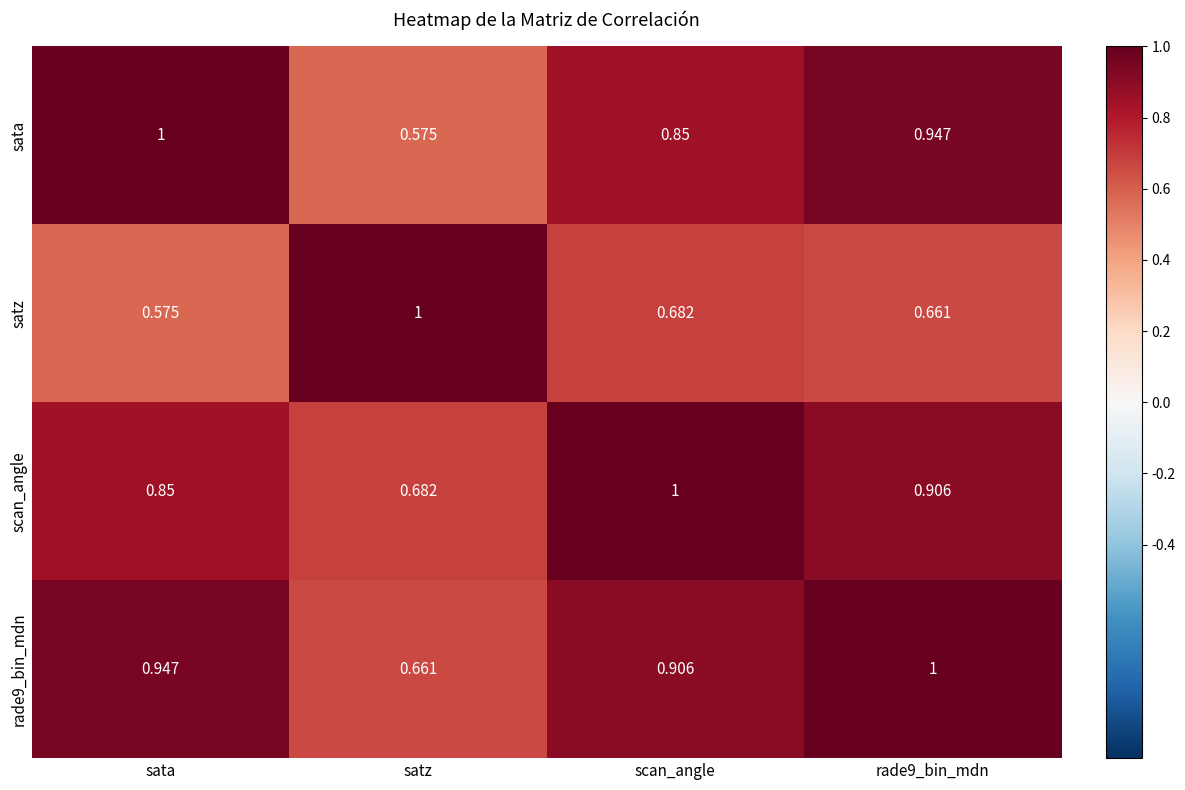

Is the value of scan_angle at rade9_bin_mdn greater than the value of sata at sata?

No